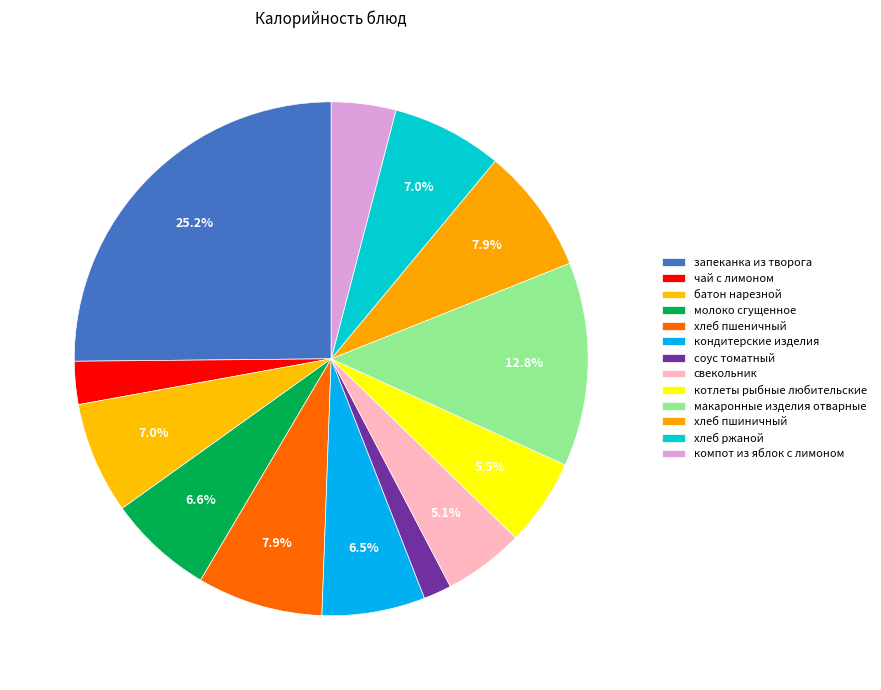

How much of the chart is everything except хлеб ржаной?

93.0%